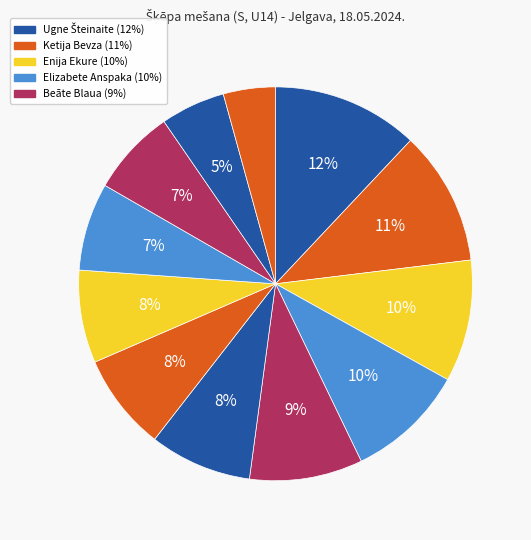

How many segments does this pie chart have?

12